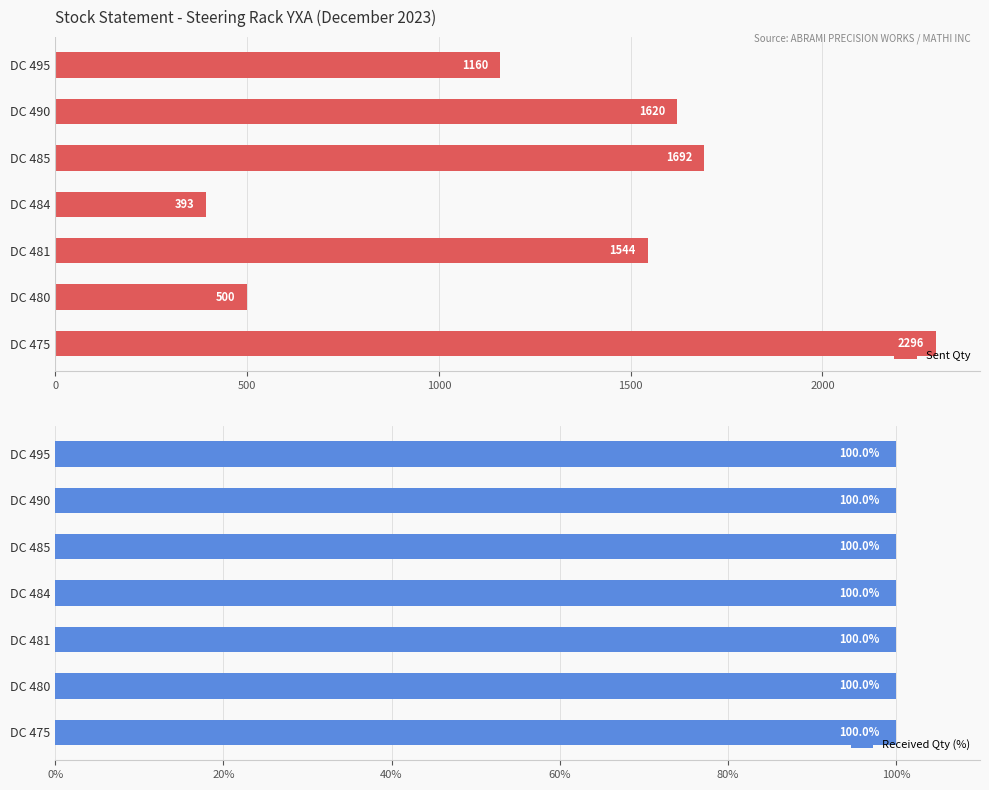

What is the average value of the Sent Qty series?

1315